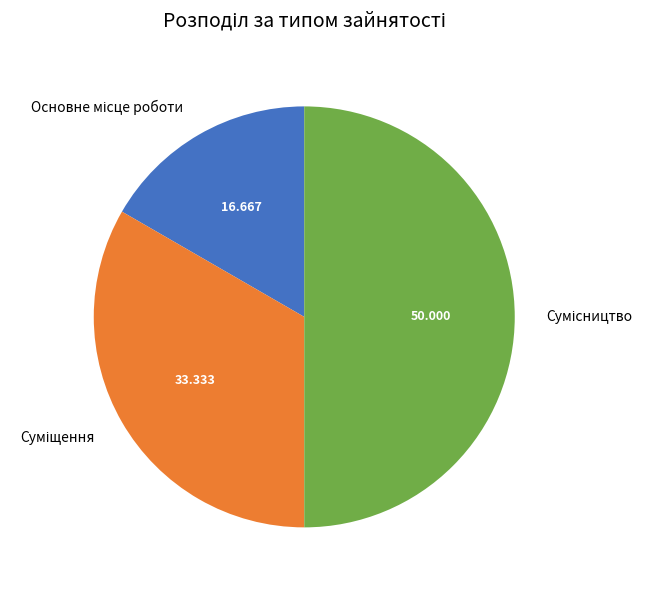

How many segments does this pie chart have?

3